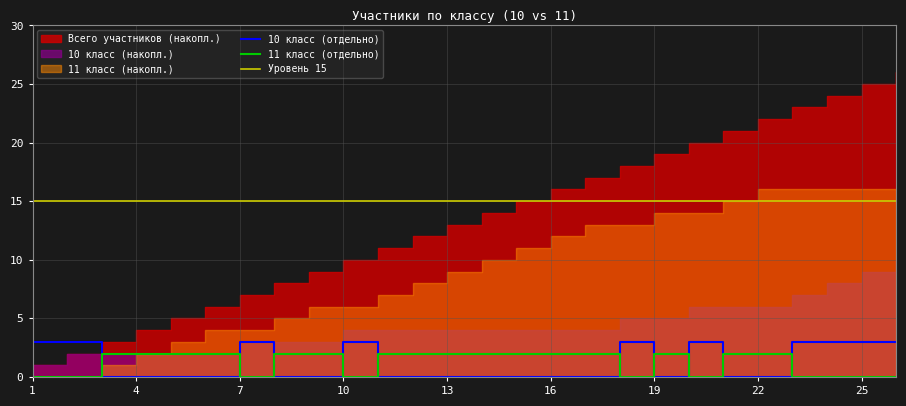

The 11 класс (отдельно) series shows 1 at 13. True or false?

False